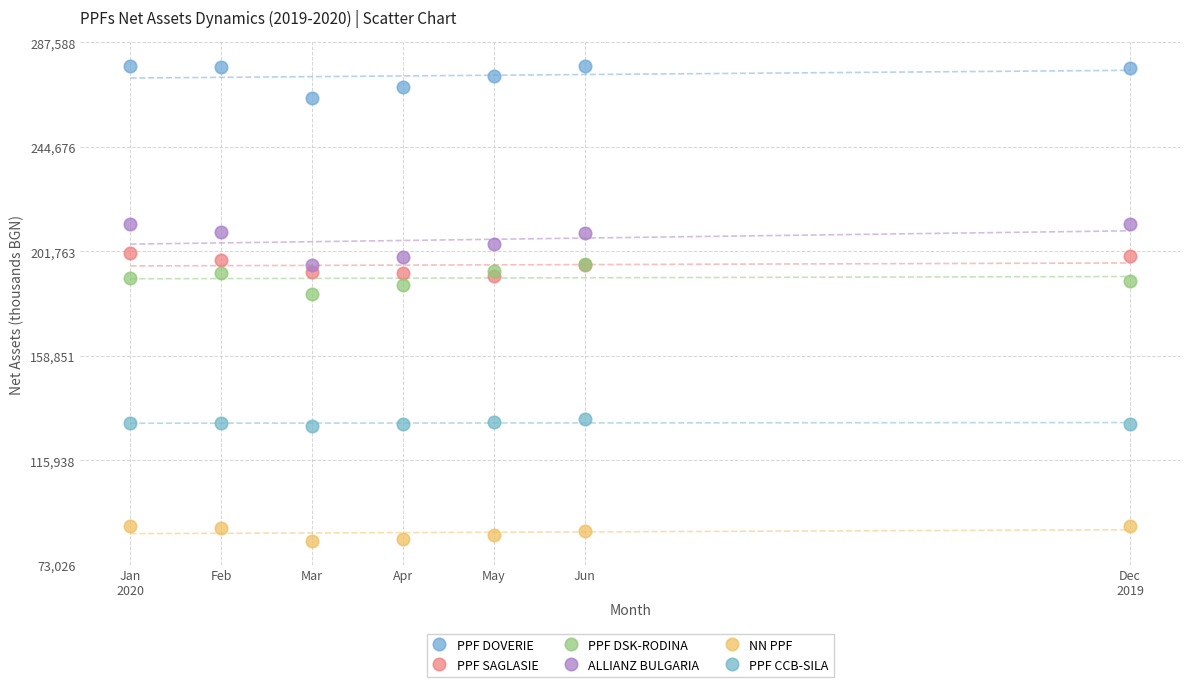

Which series contains the lowest Y value?

NN PPF